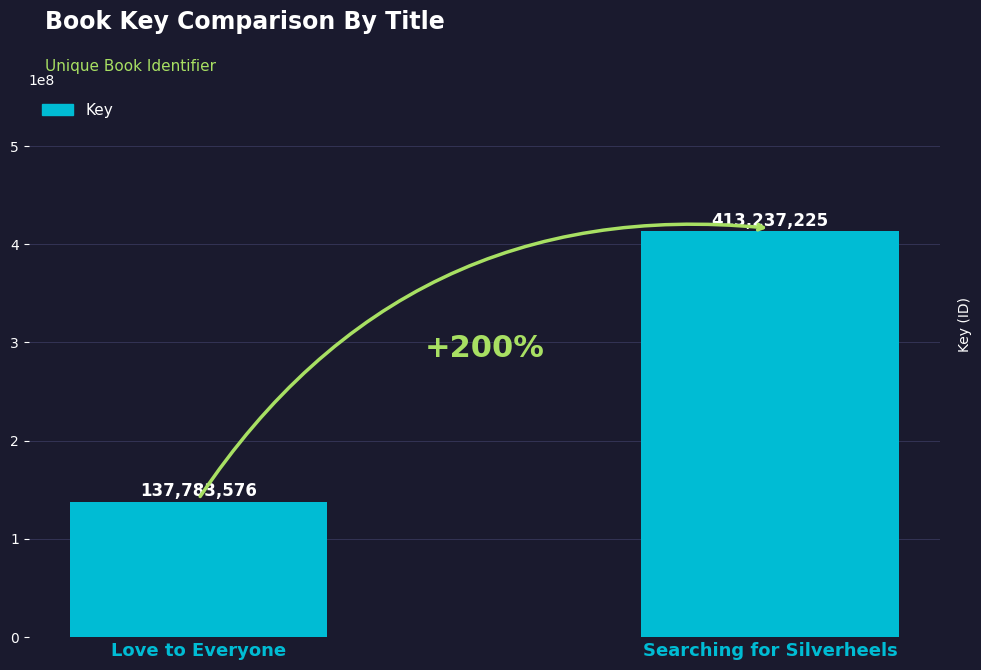

What is the value of the 2nd bar from the left?

413237225